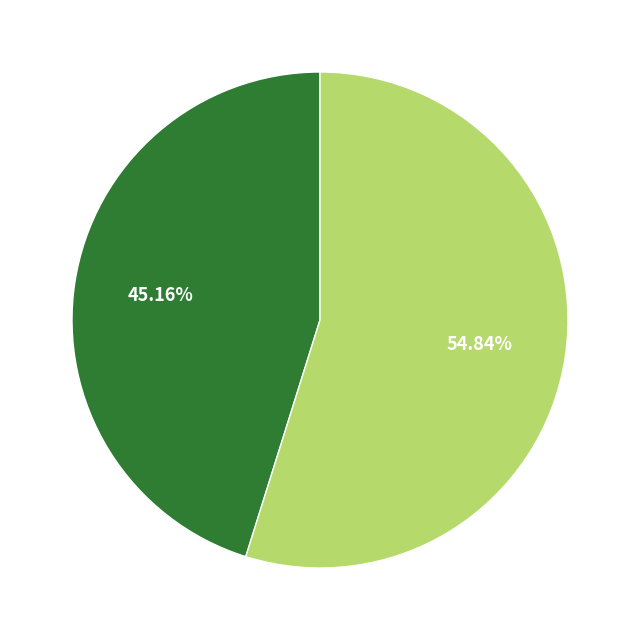

Is there a majority slice in this chart?

Yes